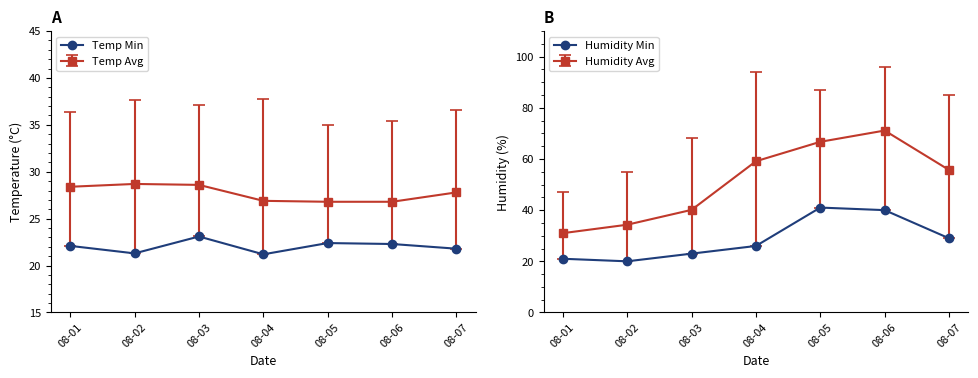

The value of Humidity Min at 08-05 is 41.0. True or false?

True